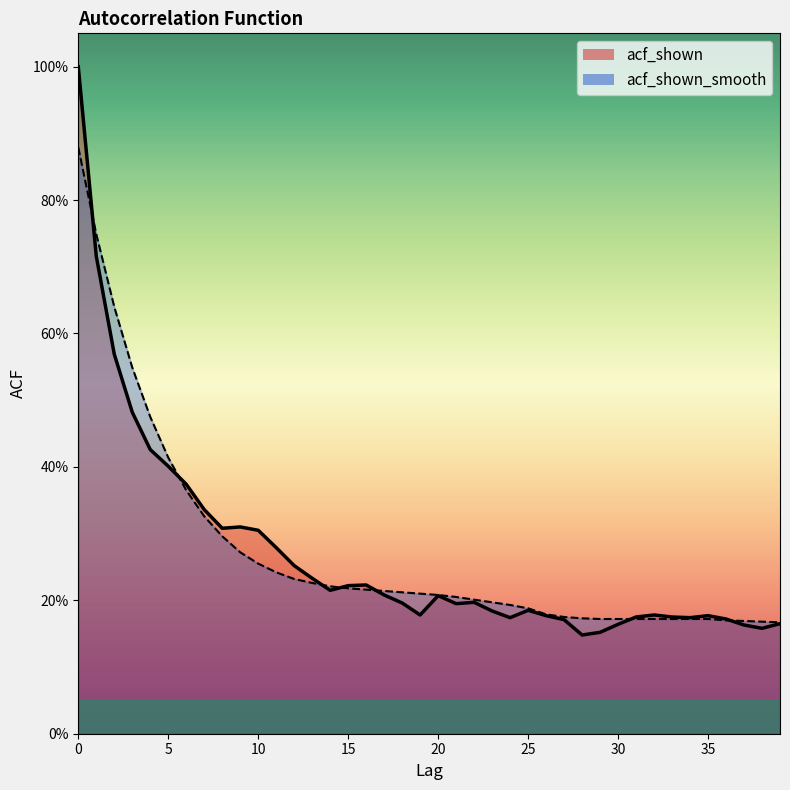

How many lines are shown in the chart?

2